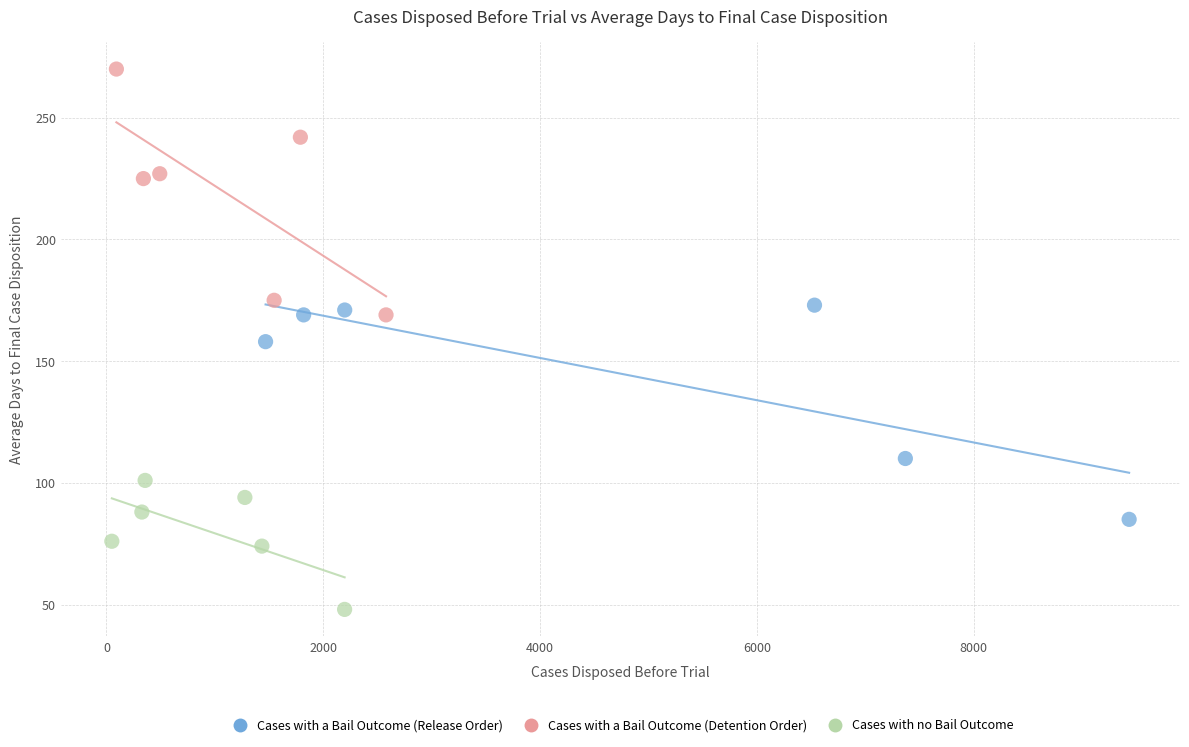

Which series reaches the minimum Y coordinate?

Cases with no Bail Outcome